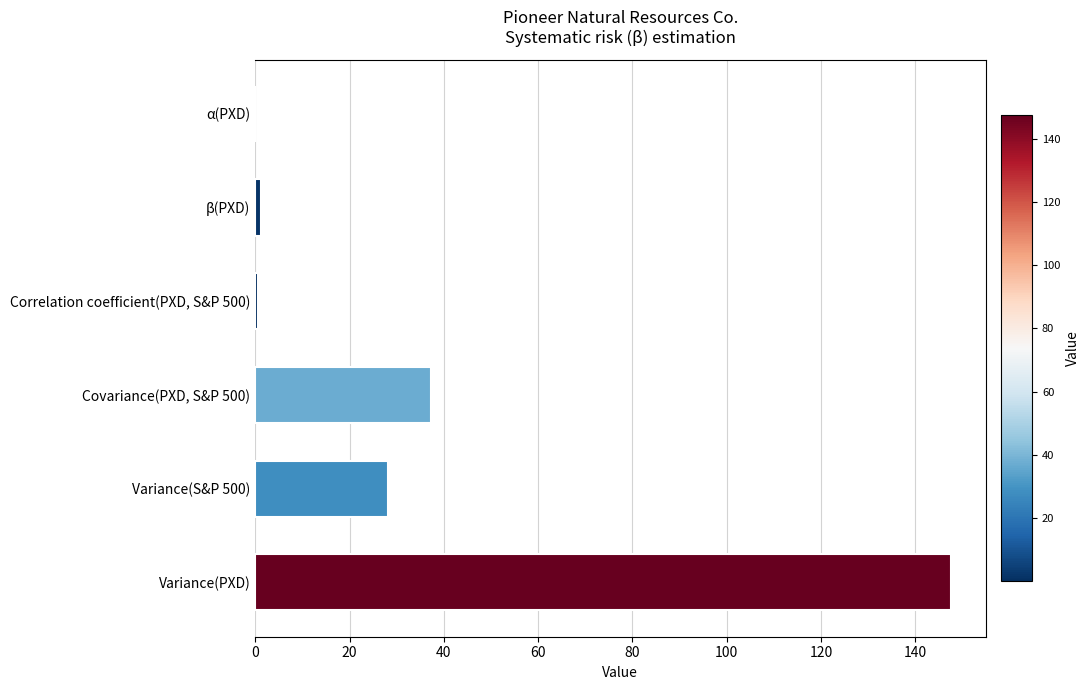

What is the sum of all values?

214.9